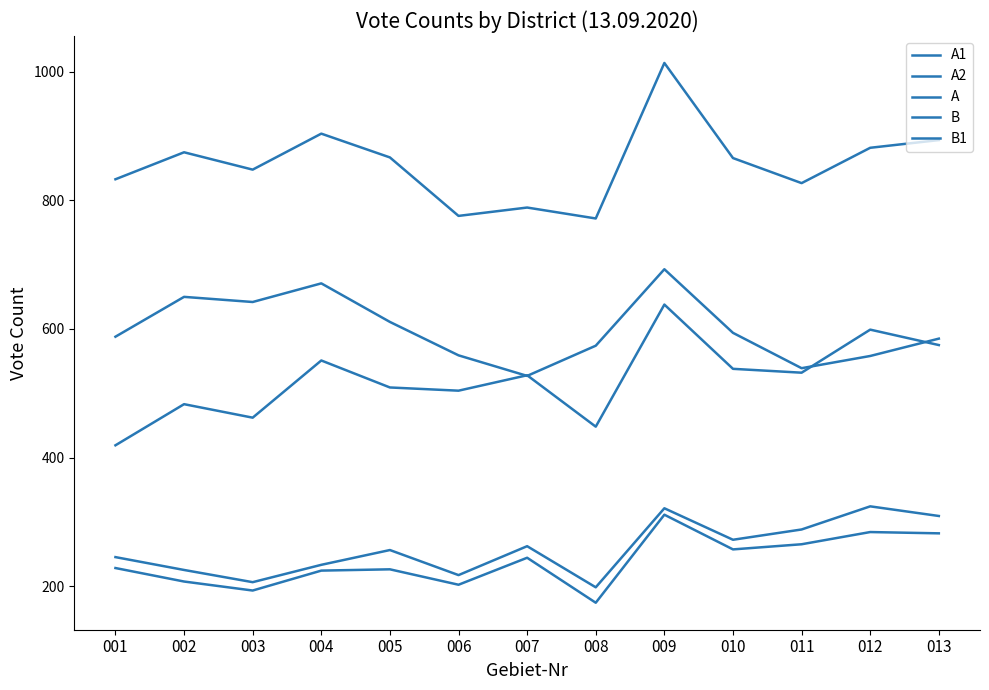

Does the chart display data point markers on the line(s)?

No